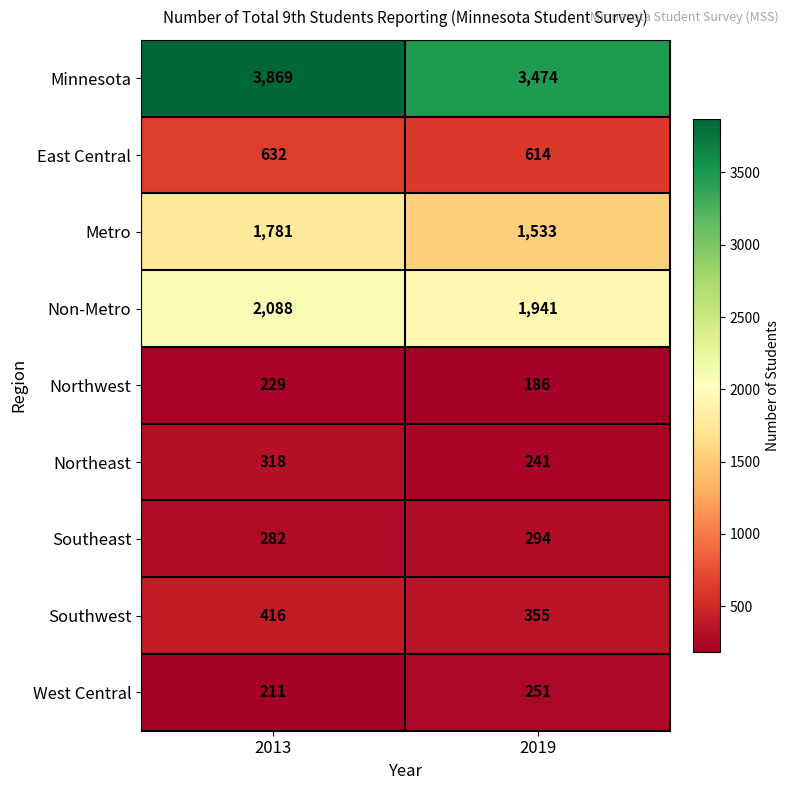

What is the minimum value shown in the chart?

186